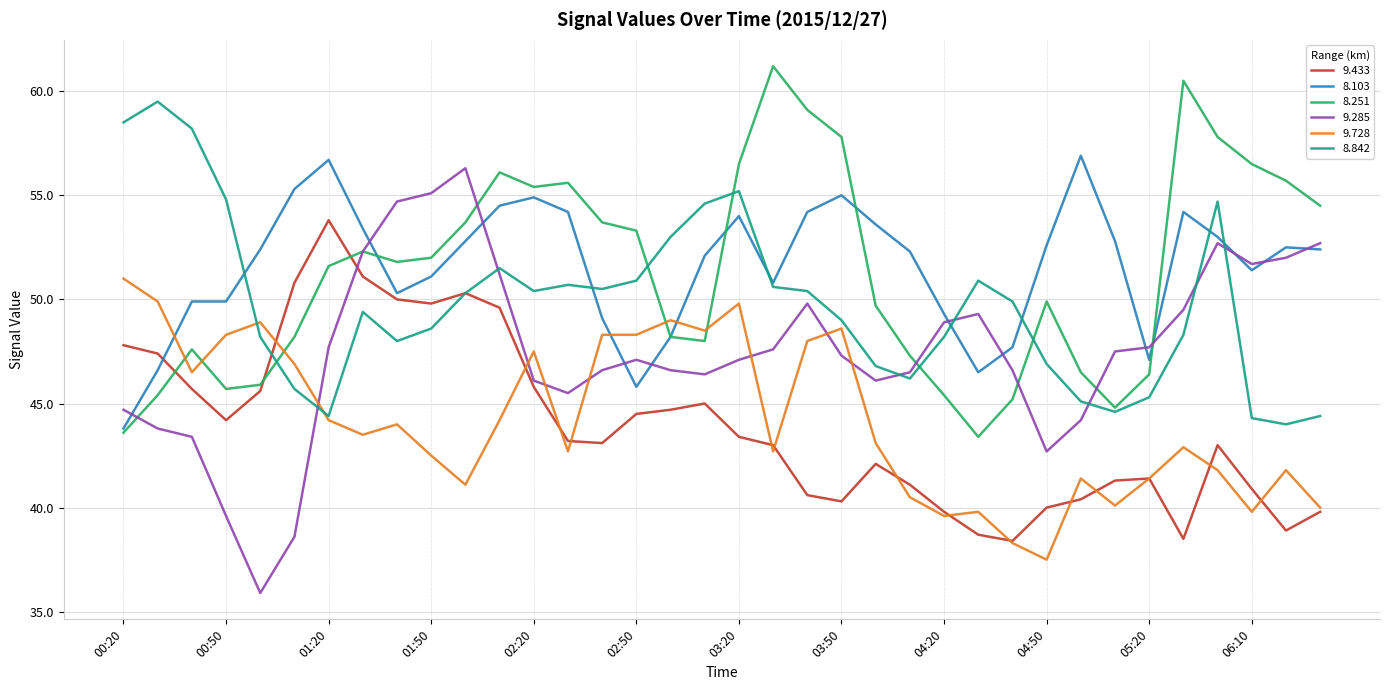

What is the greatest value displayed?

61.2